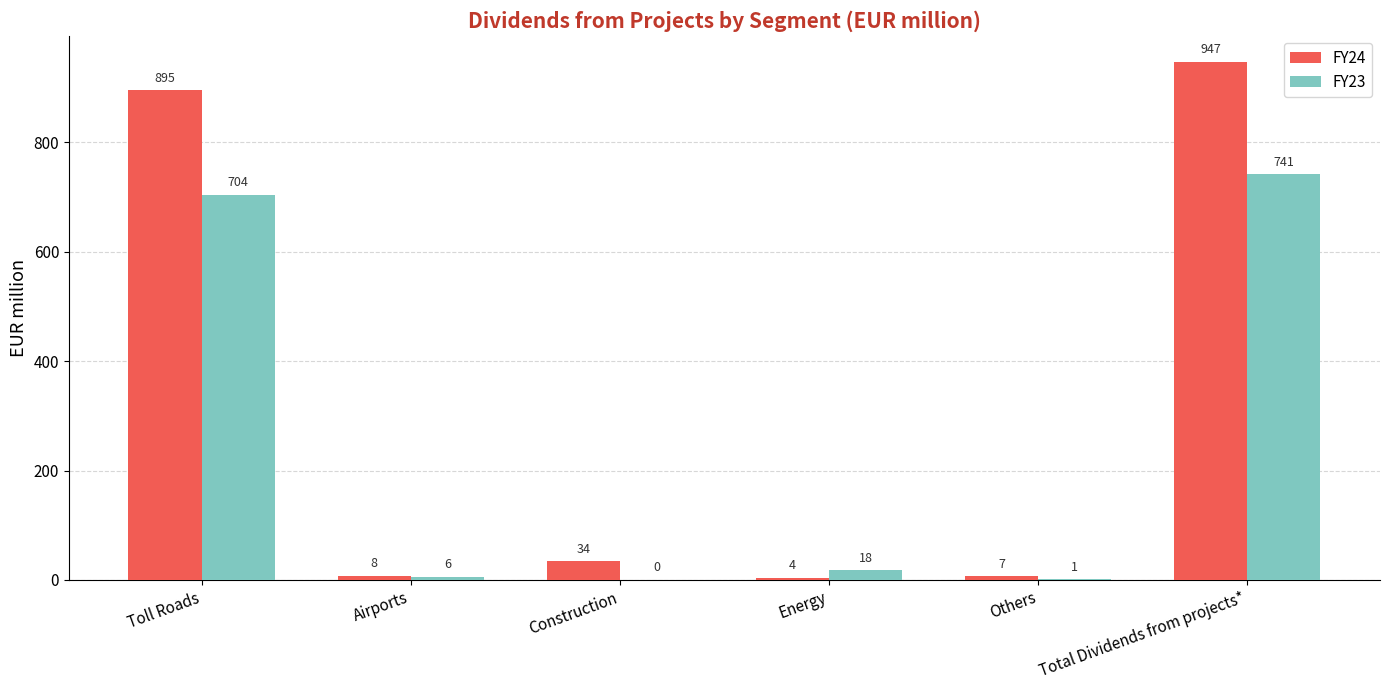

True or false: FY24 has a value of 507 at Toll Roads.

False